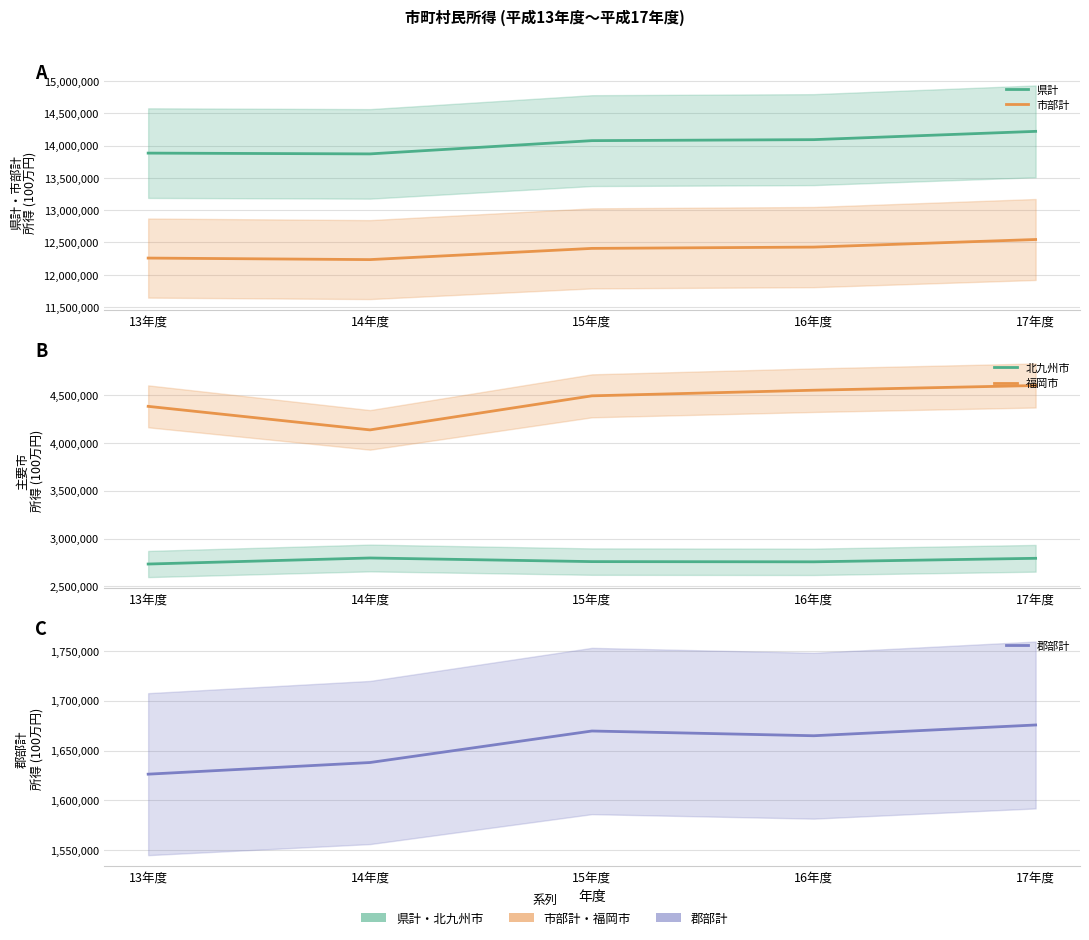

At which label does 市部計 reach its peak?

17年度